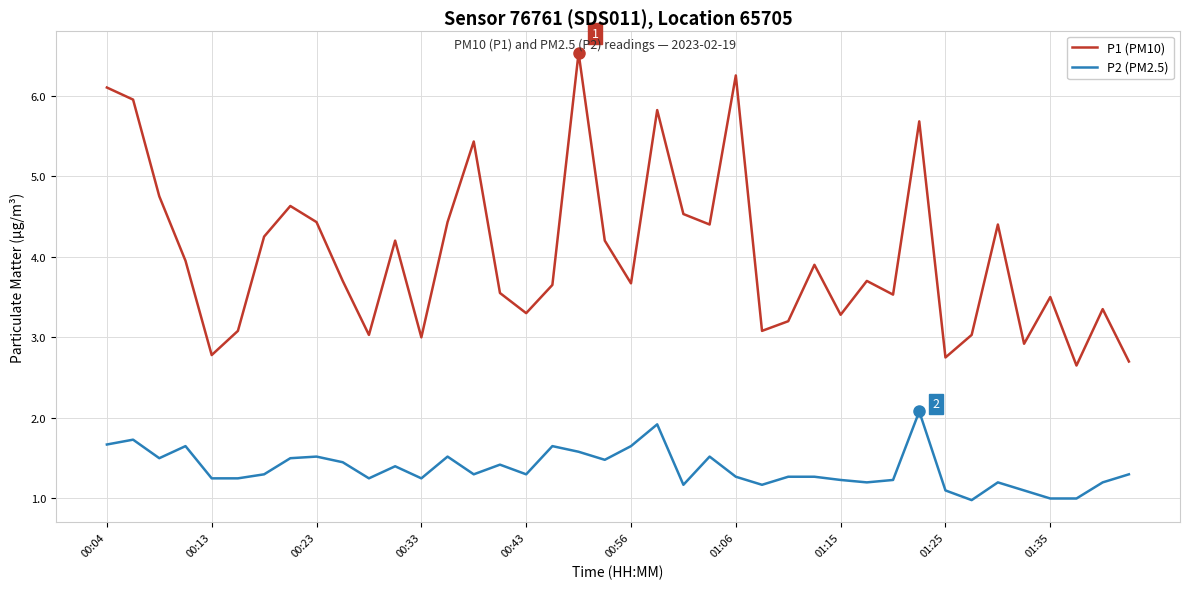

List the series in order of their peak value, lowest first.

P2 (PM2.5), P1 (PM10)